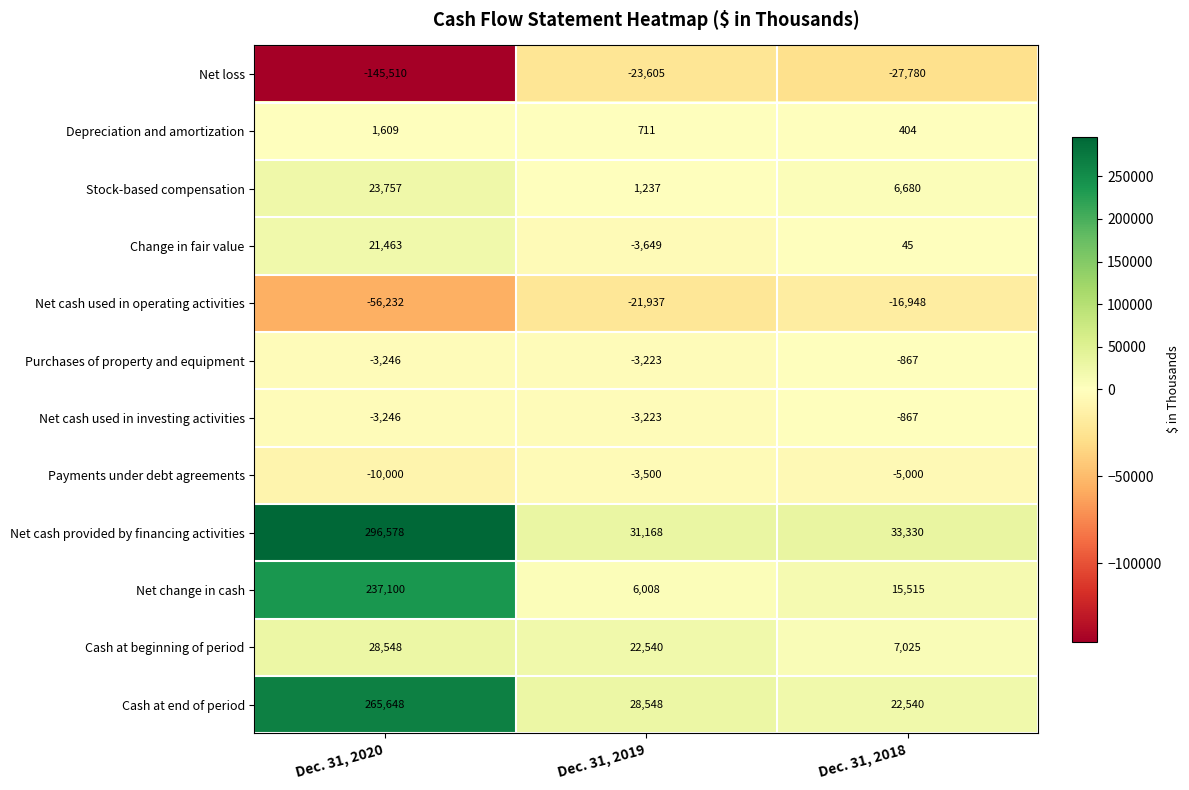

At which category is the sum across all series the highest?

Dec. 31, 2020